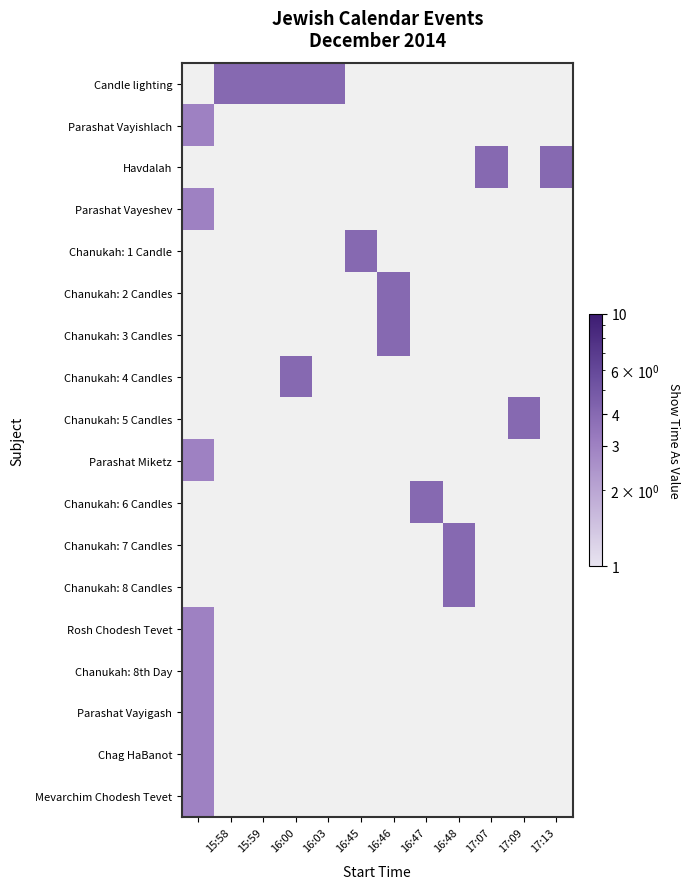

At which category does the chart reach its peak across all series?

15:58